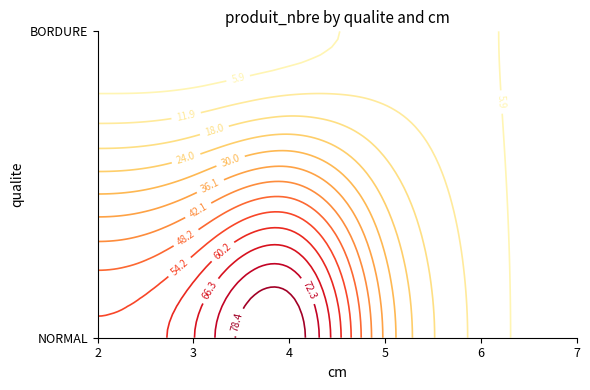

Is the value of NORMAL at 5 greater than the value of BORDURE at 5?

Yes